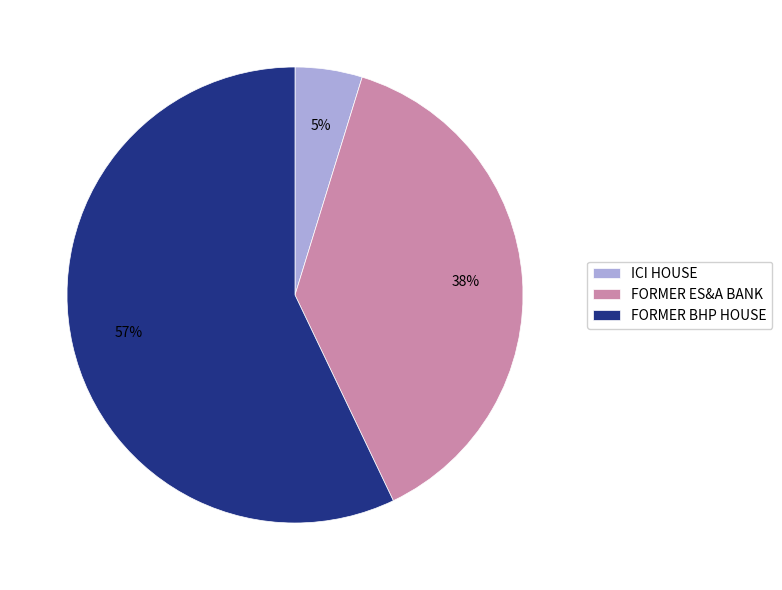

To the nearest percent, what is the average slice percentage?

33%